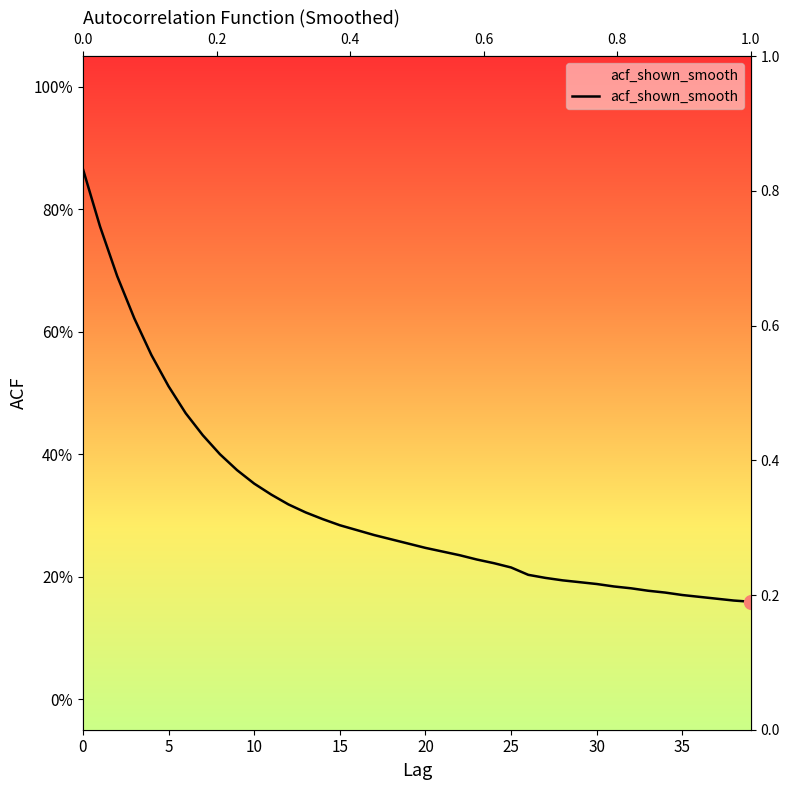

How many lines are shown in the chart?

1